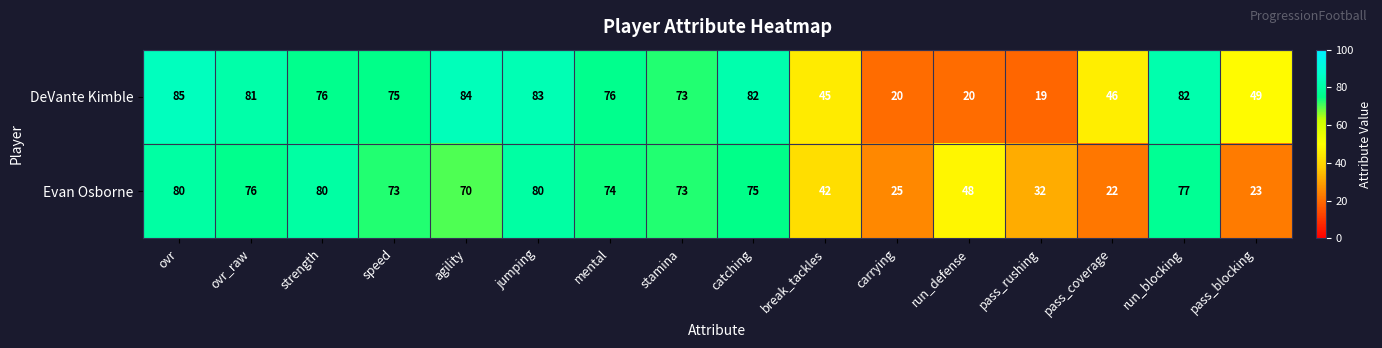

True or false: DeVante Kimble has a value of 82 at catching.

True